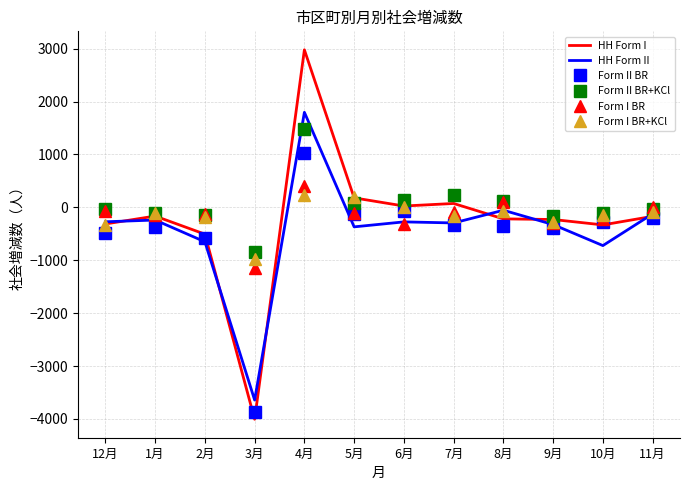

Which series changed the most between 3月 and 9月?

HH Form I